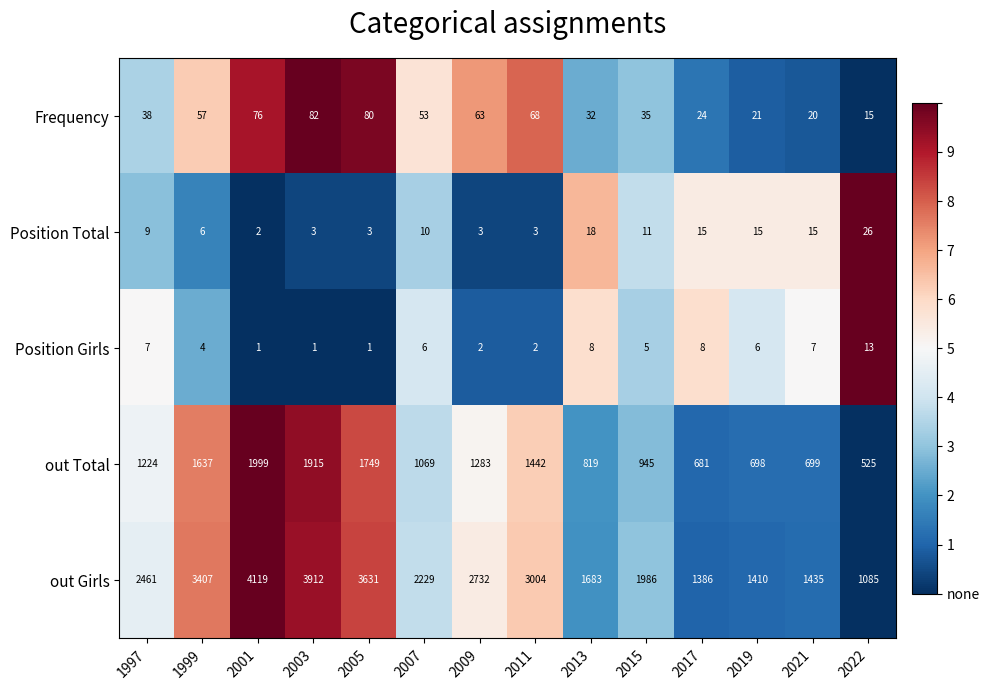

How many categories are shown in the chart?

14